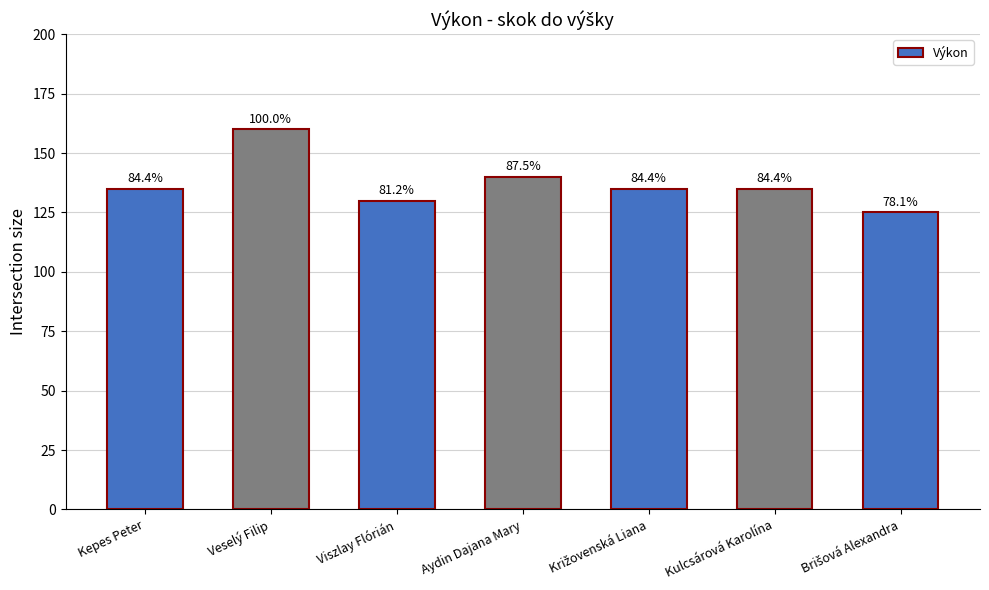

Are the bars horizontal?

No